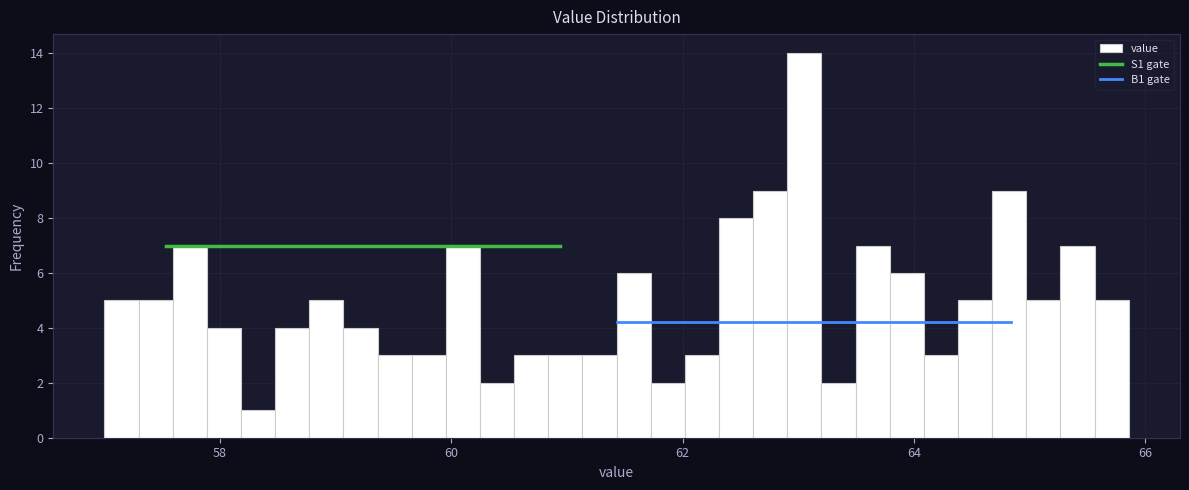

Read against the x-axis, roughly where is the centre of the tallest bar?

63.0